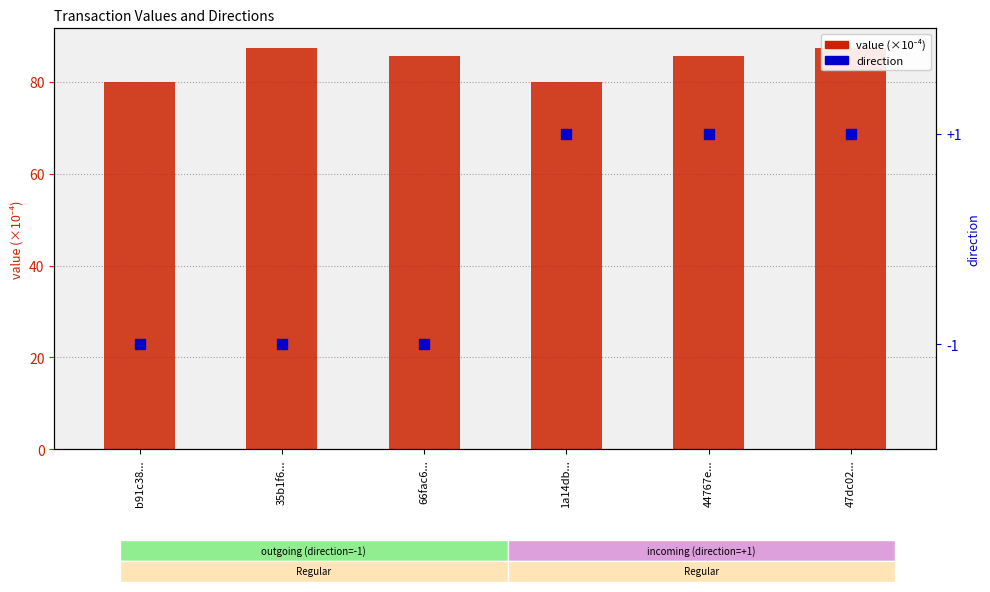

At how many categories does at least one series exceed 14?

6